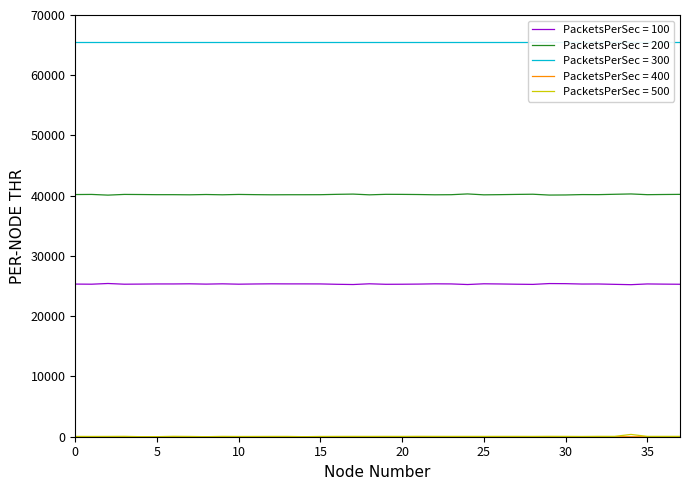

The PacketsPerSec = 200 series shows 23798 at 0. True or false?

False